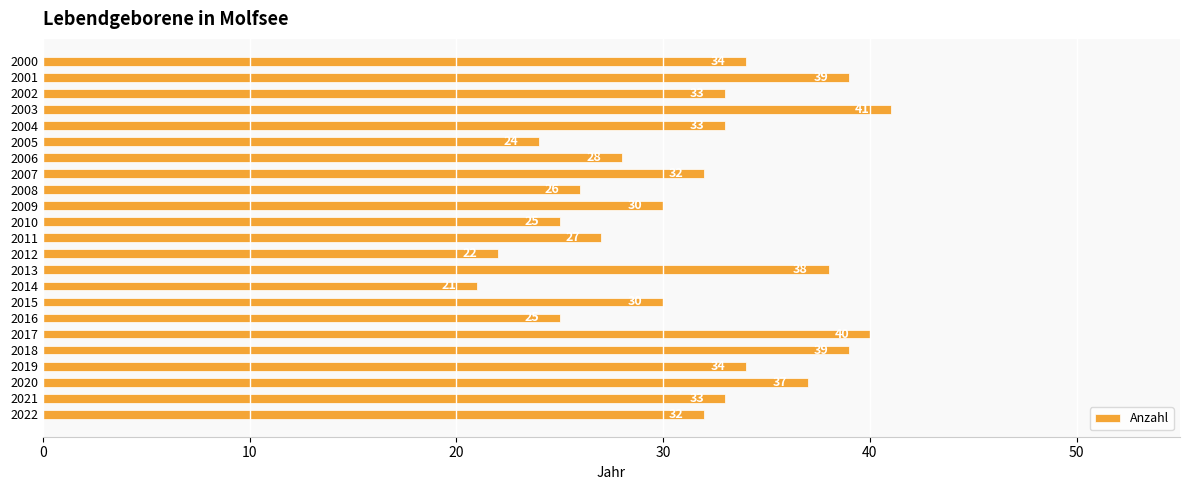

How many data points are less than 32?

10